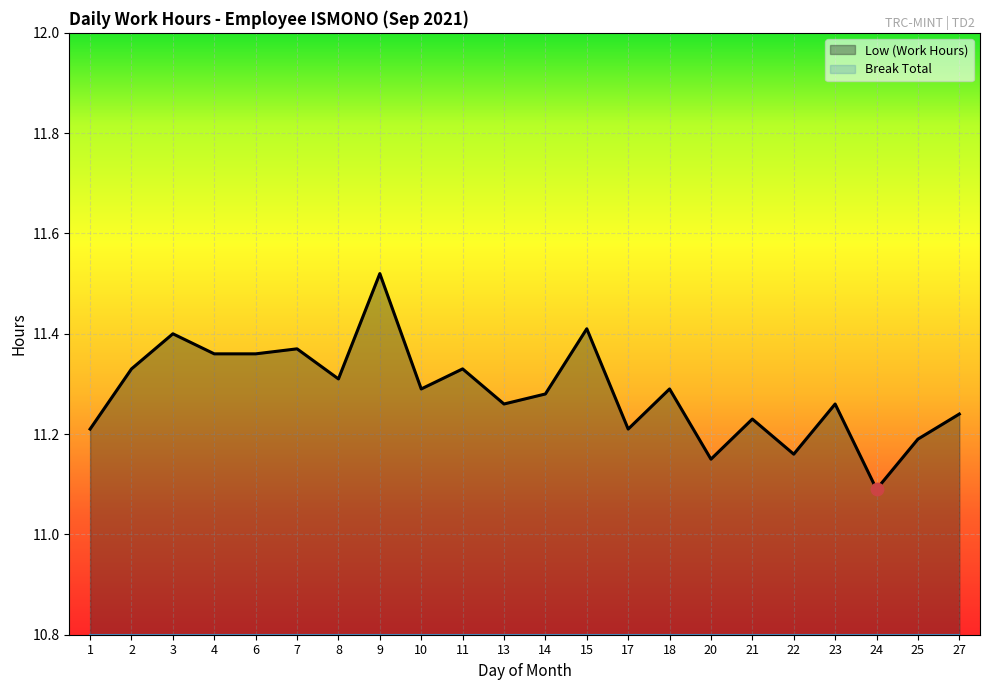

Between 25 and 9, which is larger?

9